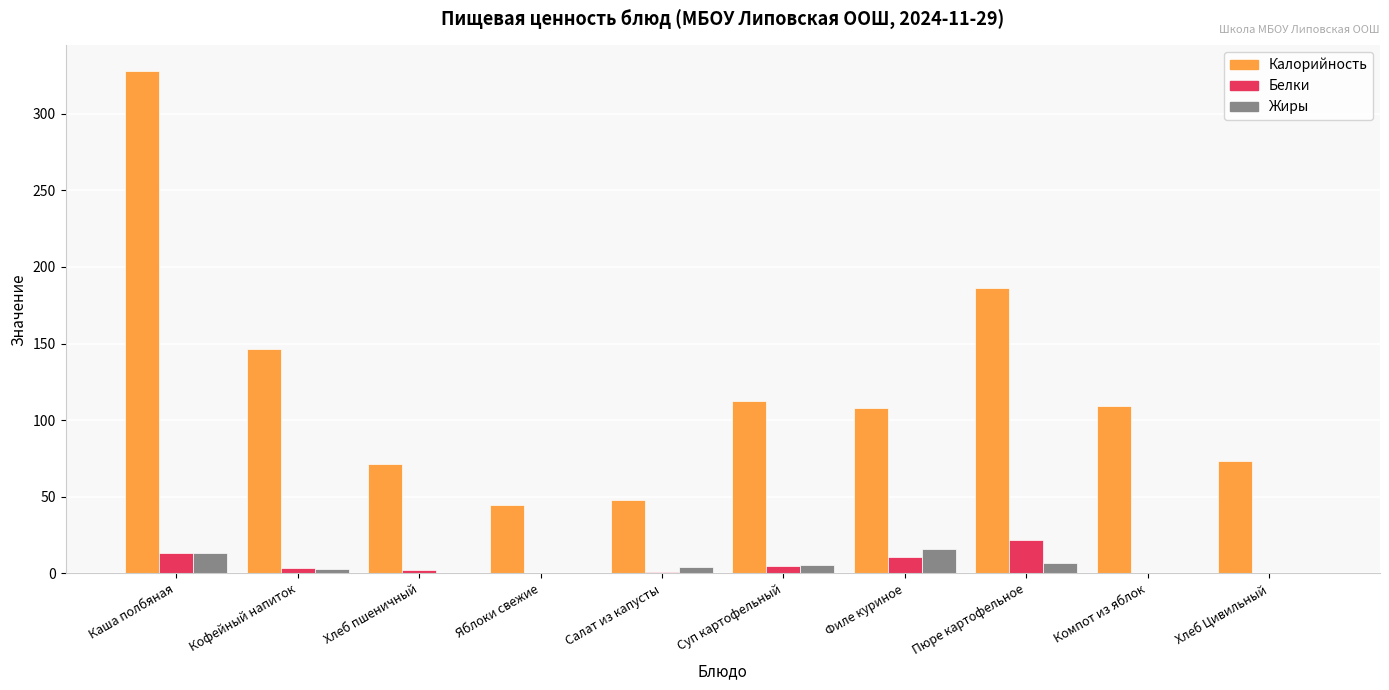

What is the sum of the Белки values at Суп картофельный and Пюре картофельное?

26.8